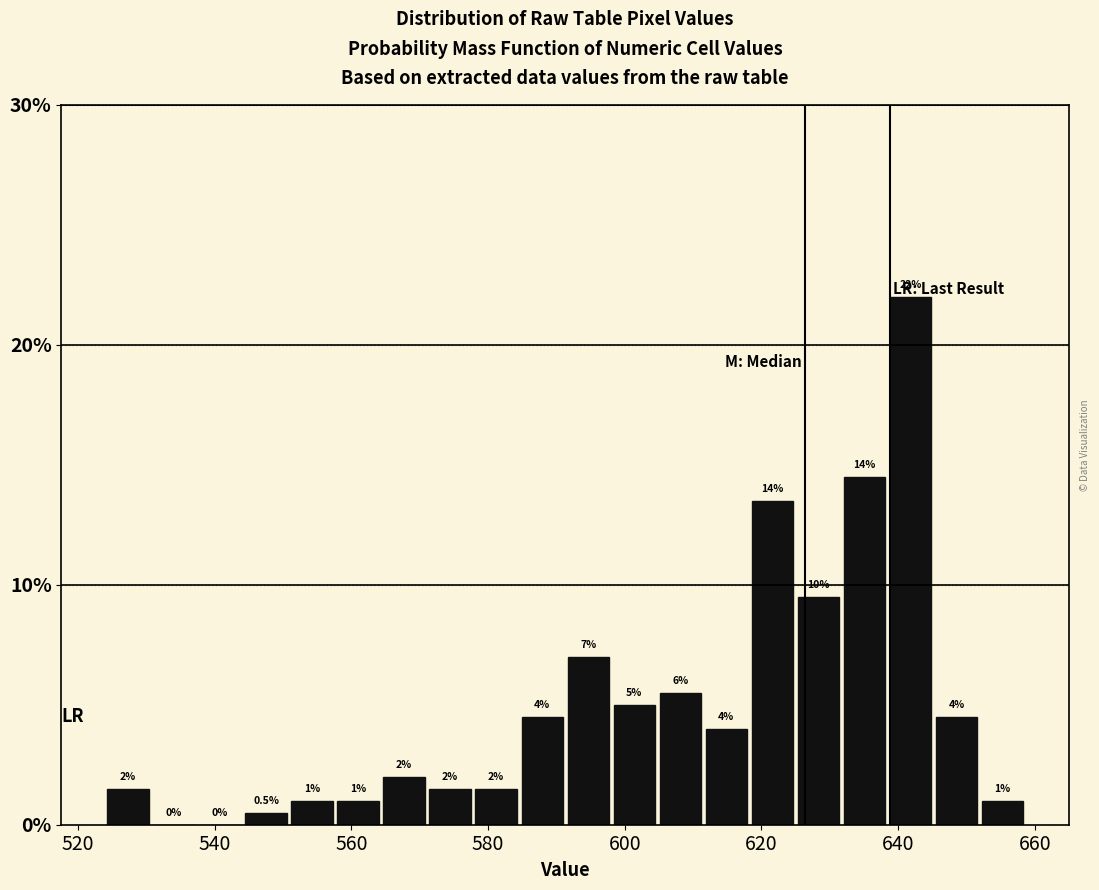

Read against the x-axis, roughly where is the centre of the tallest bar?

642